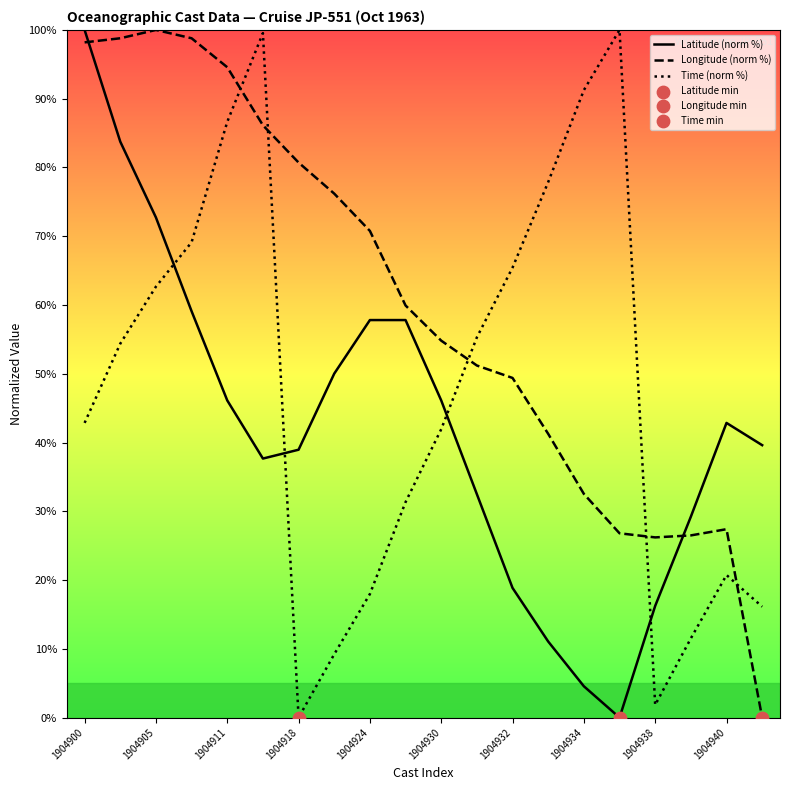

At which category is the sum across all series the highest?

1904900